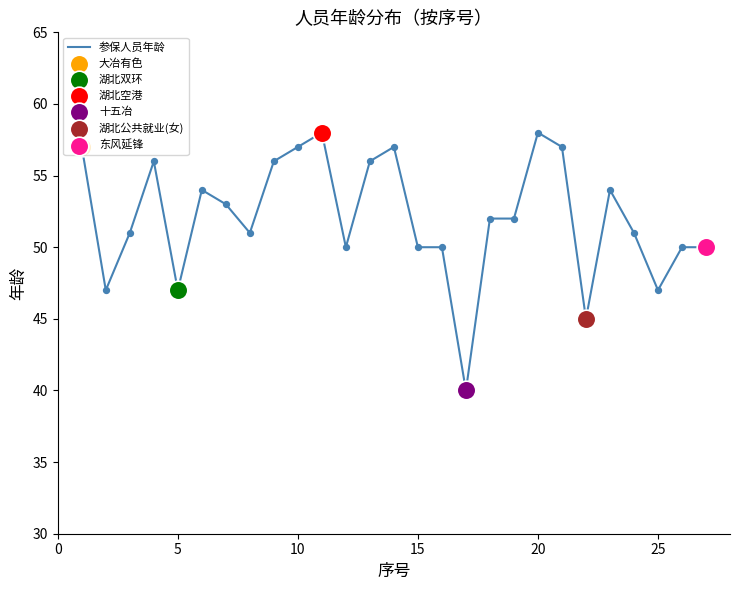

What is the greatest value displayed?

58